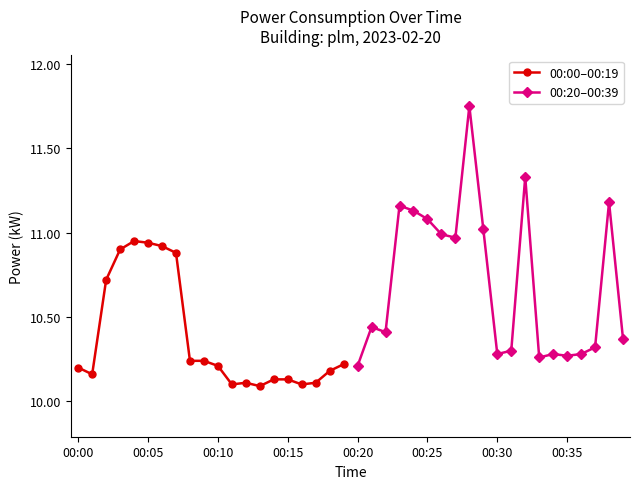

What is the sum of all 00:00–00:19 values?

207.5